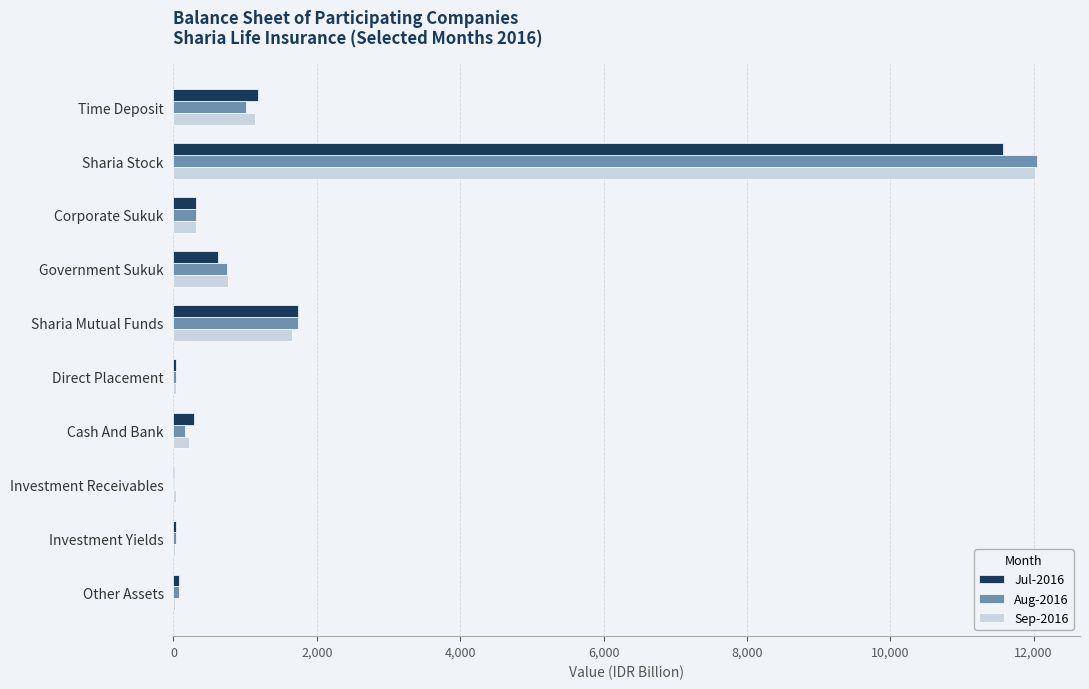

At which label is Sep-2016 closest to 6020?

Sharia Mutual Funds